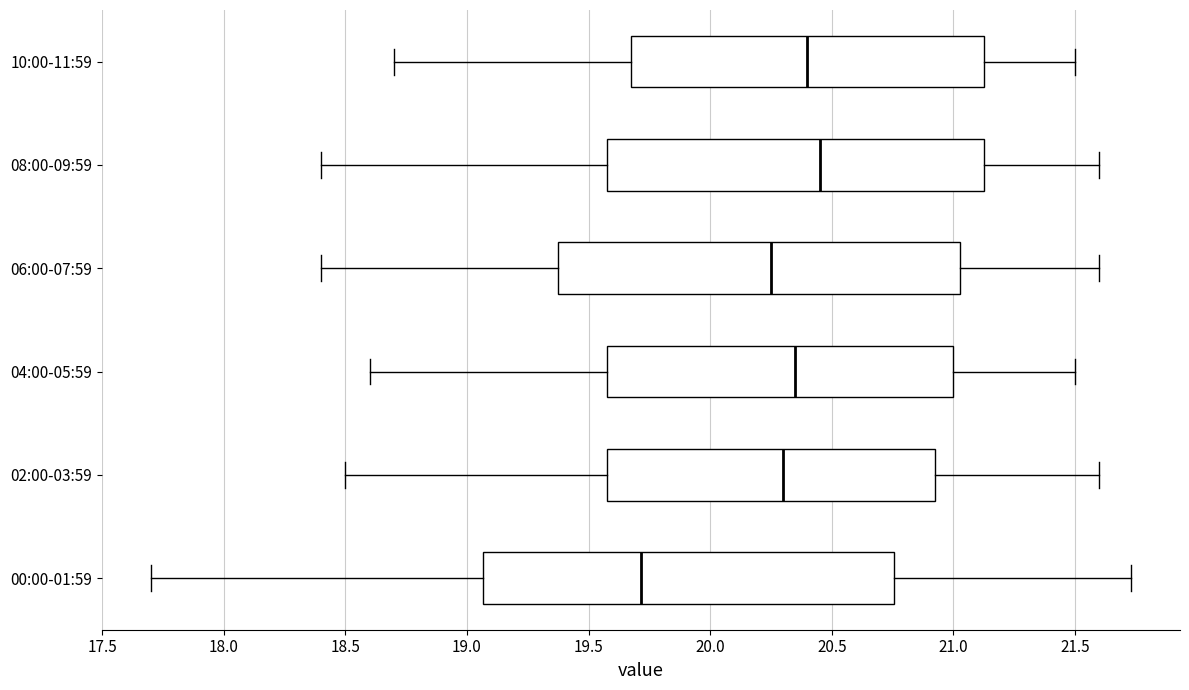

Reading bottom to top, read every box against the x-axis: the position of its median line, the range the box covers, and the ends of its whiskers. The values are not printed on the chart, so give them approximately, as read against the axis.

00:00-01:59: median 19.70, box 19.05 to 20.75, whiskers 17.70 to 21.75
02:00-03:59: median 20.30, box 19.60 to 20.95, whiskers 18.50 to 21.60
04:00-05:59: median 20.35, box 19.60 to 21.00, whiskers 18.60 to 21.50
06:00-07:59: median 20.25, box 19.40 to 21.05, whiskers 18.40 to 21.60
08:00-09:59: median 20.45, box 19.60 to 21.15, whiskers 18.40 to 21.60
10:00-11:59: median 20.40, box 19.70 to 21.15, whiskers 18.70 to 21.50